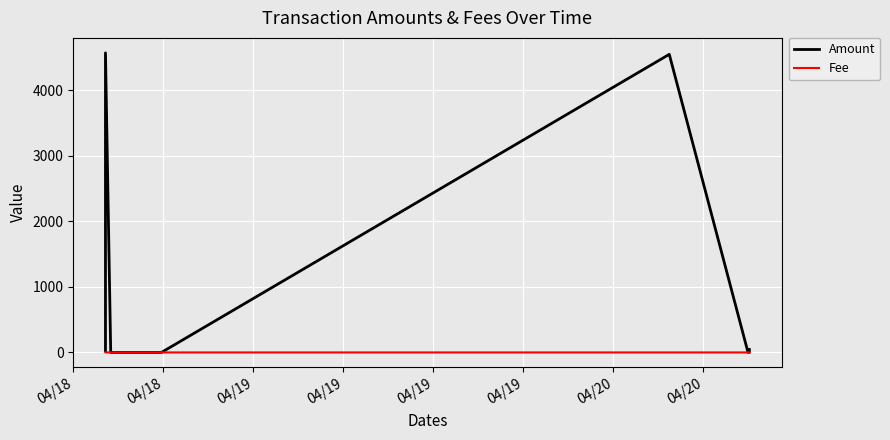

How many interior local peaks does the Amount series have?

2